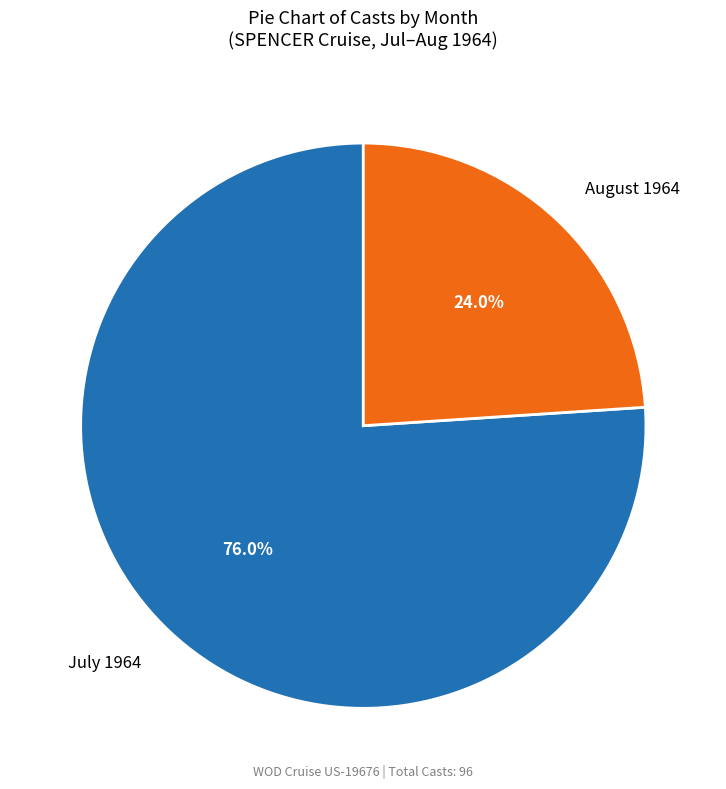

Does any single category account for the majority?

Yes